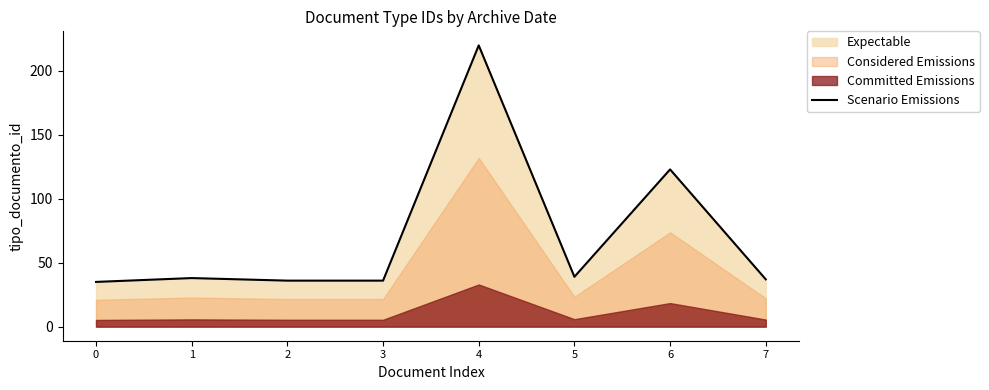

What is the difference between the second highest and minimum values?

88